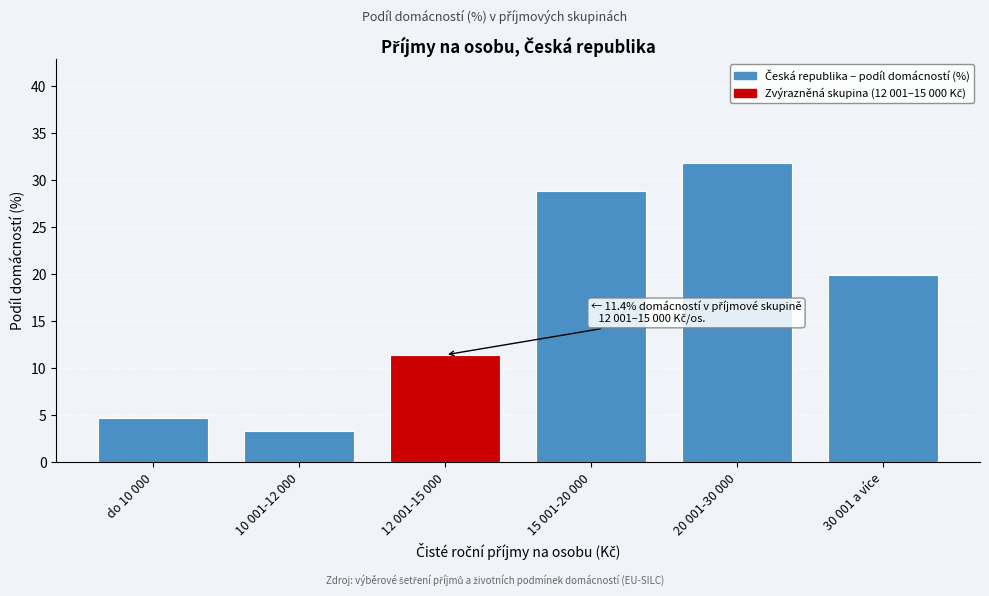

Reading left to right, transcribe all the data shown in this chart.

4.7	3.3	11.4	28.8	31.8	19.9